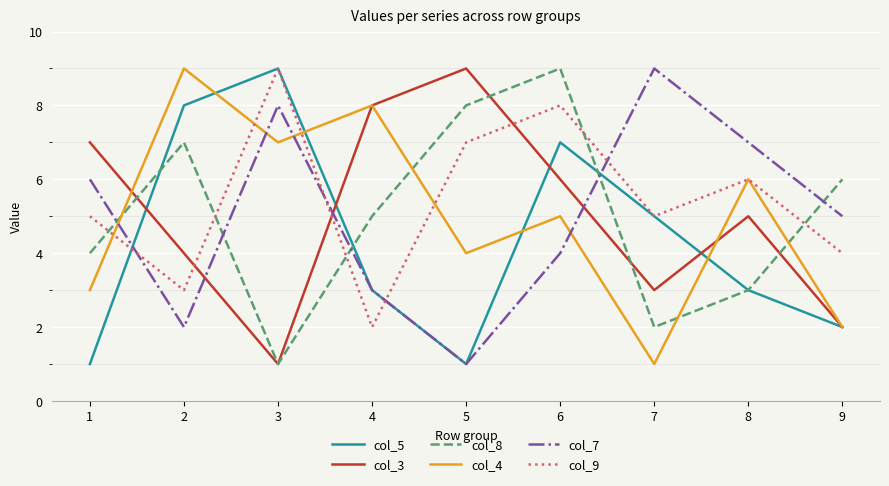

At which category does col_7 reach its first local valley?

2